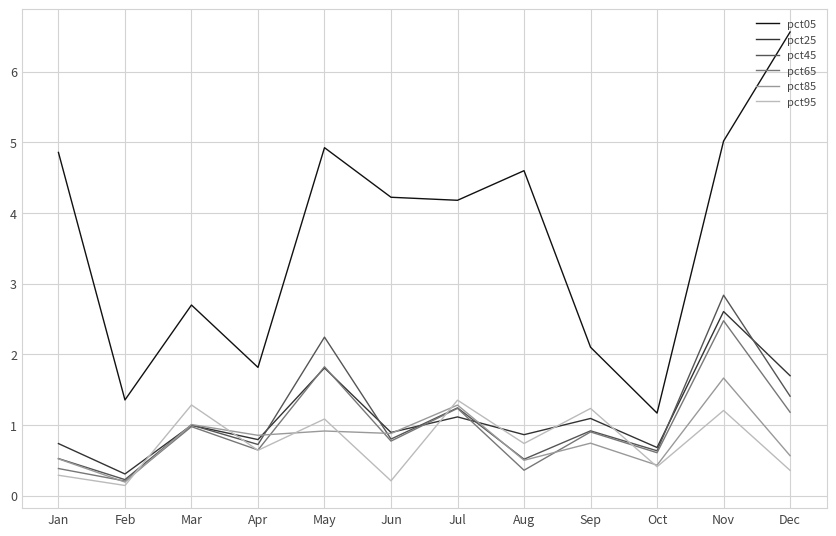

What is the difference between the pct05 values at Jul and May?

0.7